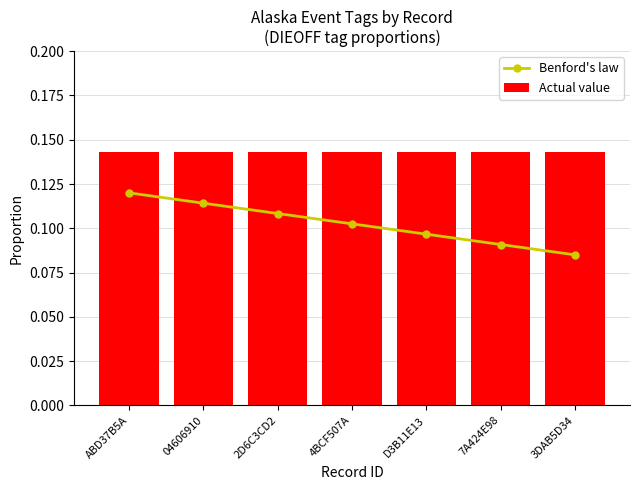

Which series has the largest range (max minus min)?

Benford's law